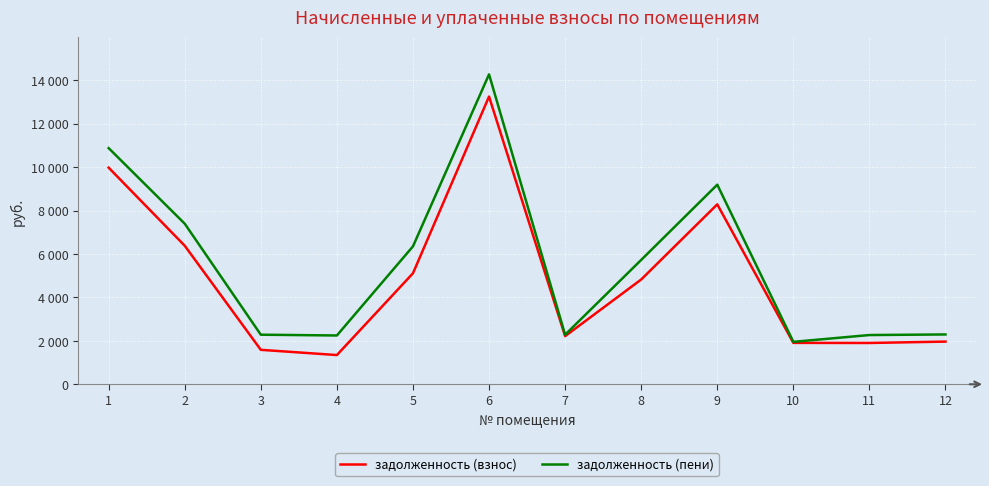

What is the sum of all задолженность (пени) values?

67153.9